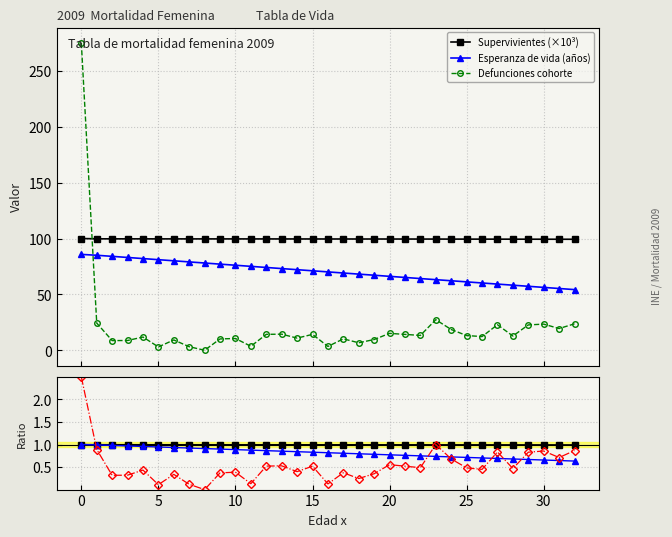

Which series has the largest total across all categories?

Supervivientes (×10³)